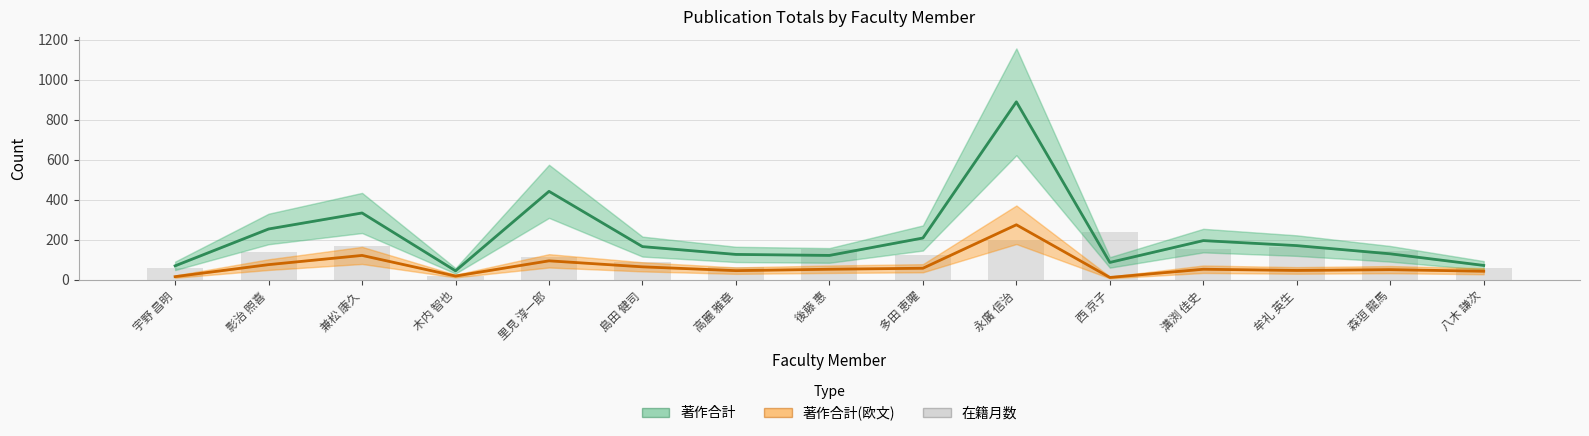

What are all the series names shown in the legend?

著作合計, 著作合計(欧文), 在籍月数